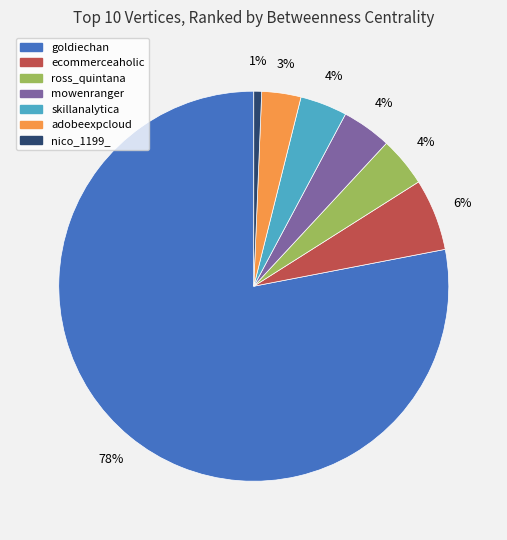

Which category accounts for the majority?

goldiechan